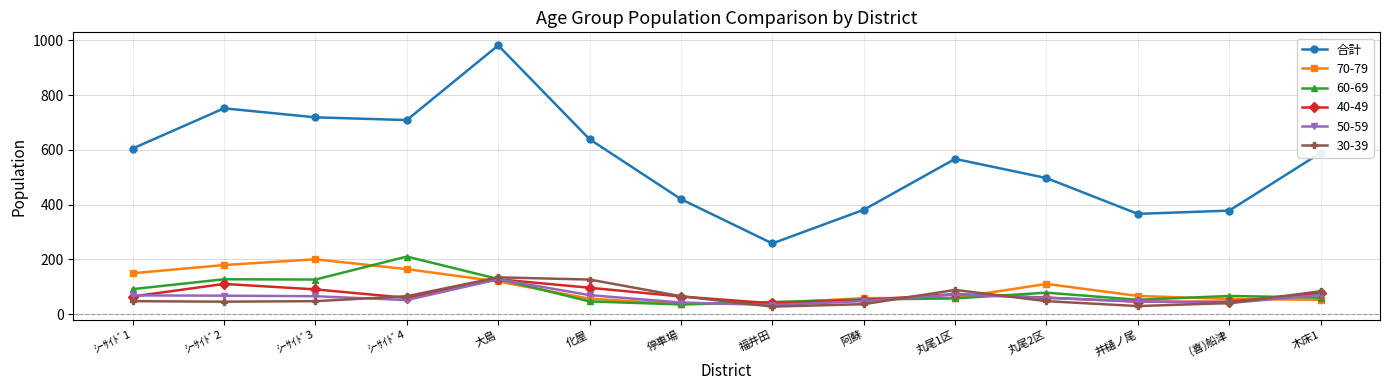

Is it true that 30-39 equals 27 at 福井田?

True